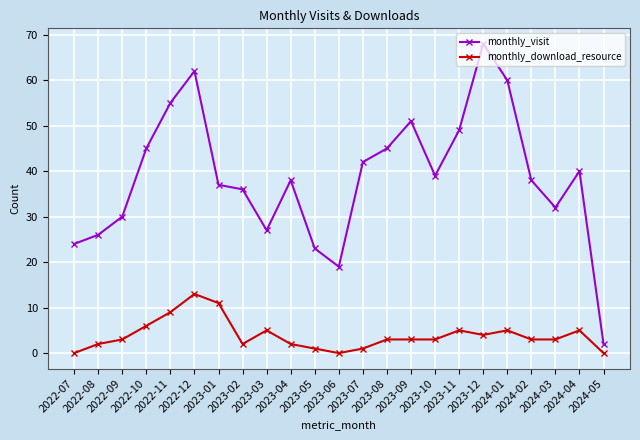

In monthly_visit, how many points are lower than both neighbors (excluding endpoints)?

4